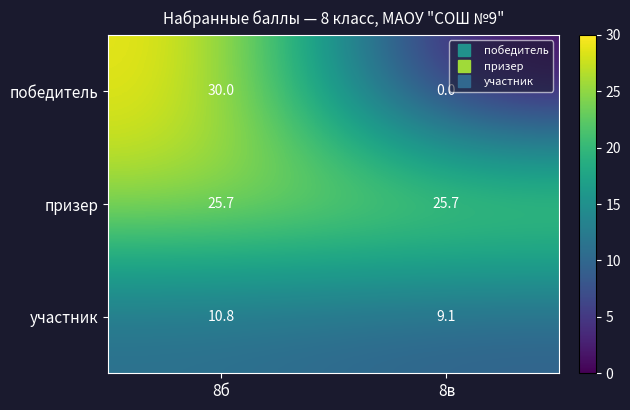

What is the total value across all series at 8б?

66.5